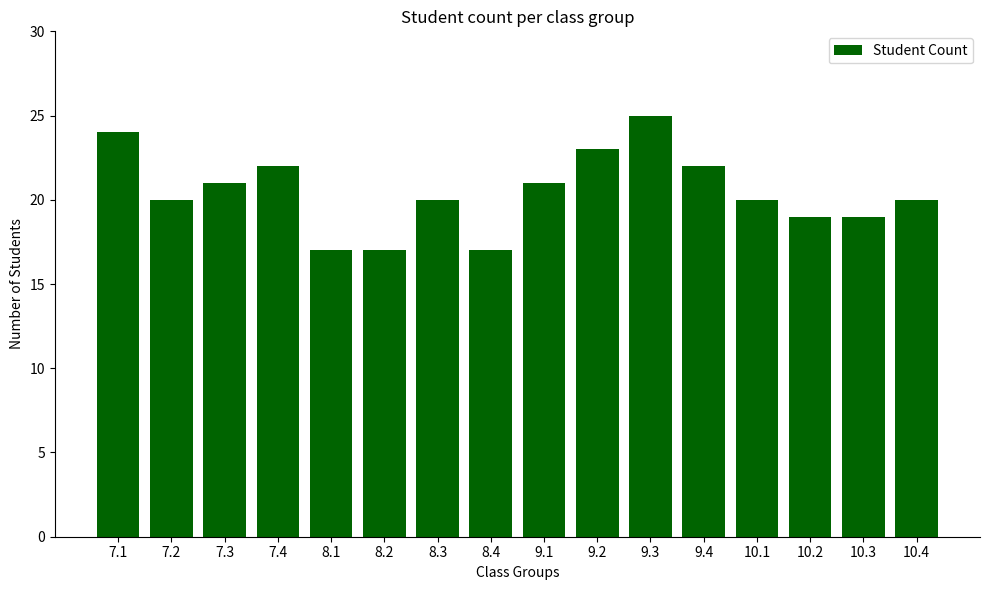

The value at 8.2 is 17. True or false?

True